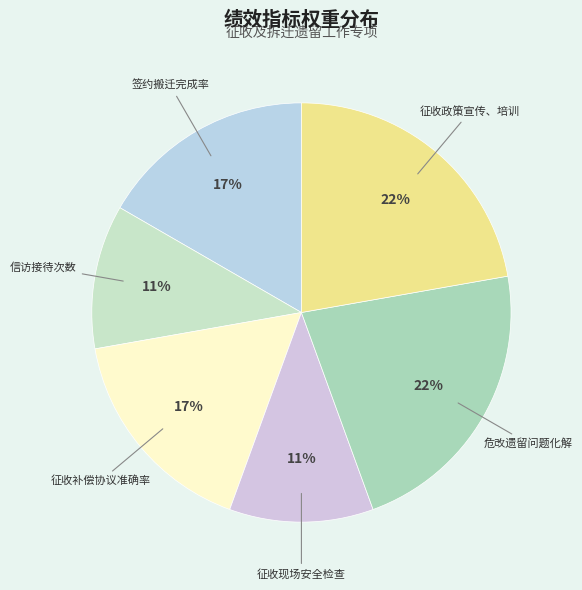

To the nearest percent, what percentage of the pie is 征收政策宣传、培训?

22%